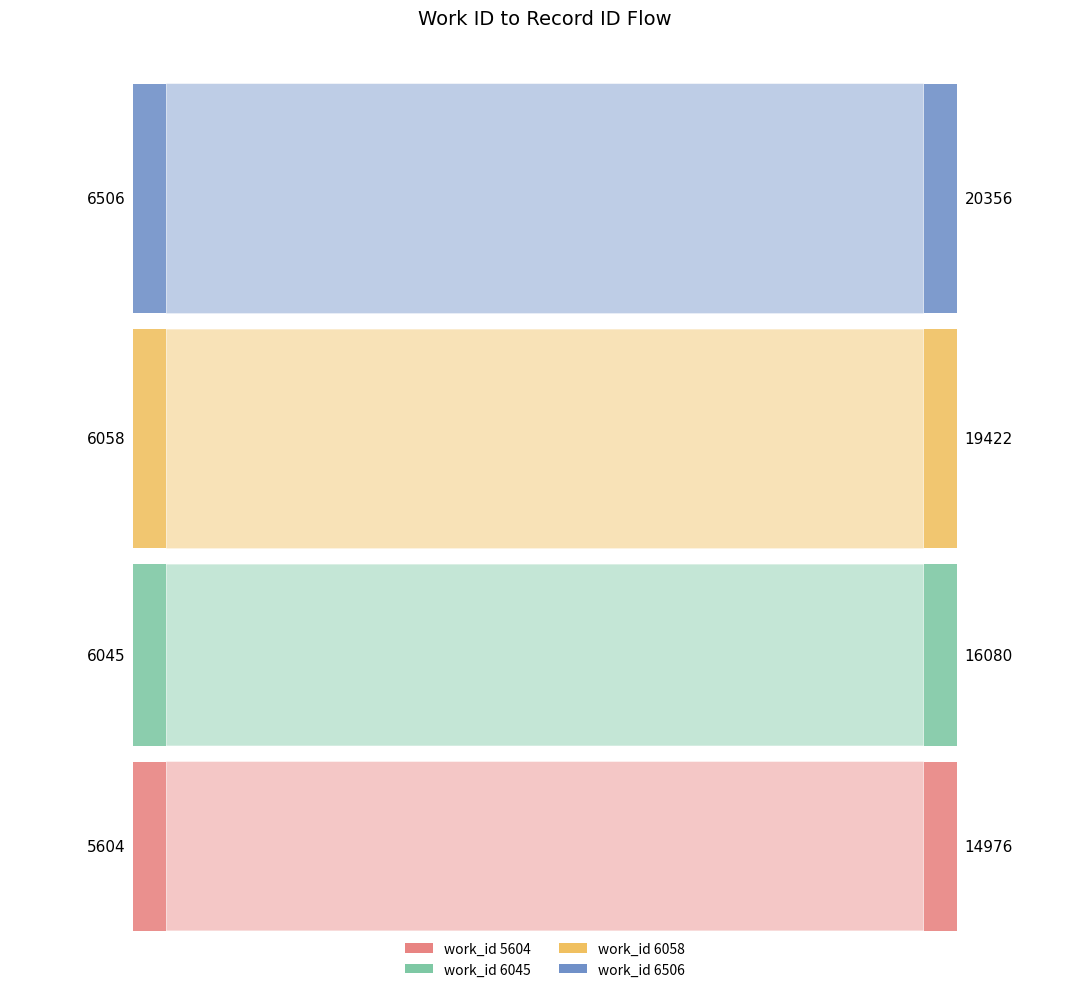

Reading left to right, extract all data points from this chart.

5604=14976	6045=16080	6058=19422	6506=20356